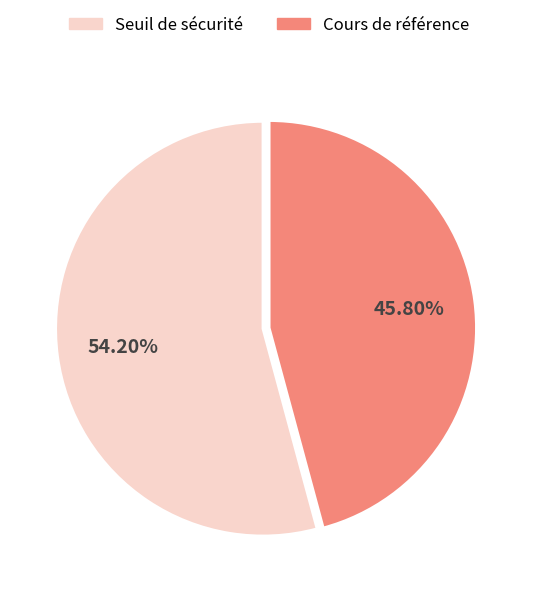

Count the number of slices in the pie.

2